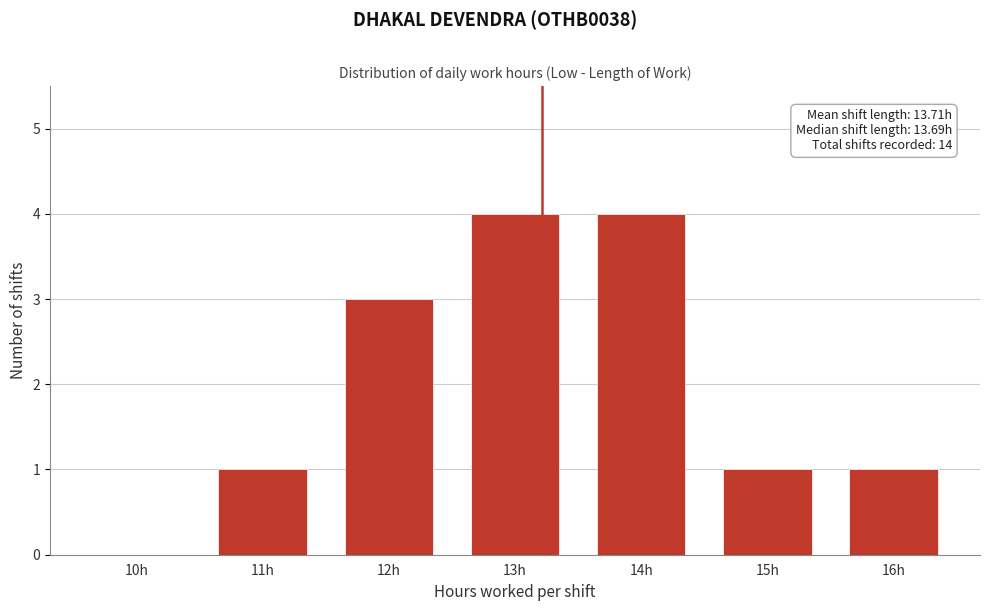

Reading right to left, list all the values displayed in this chart.

16h=1	15h=1	14h=4	13h=4	12h=3	11h=1	10h=0